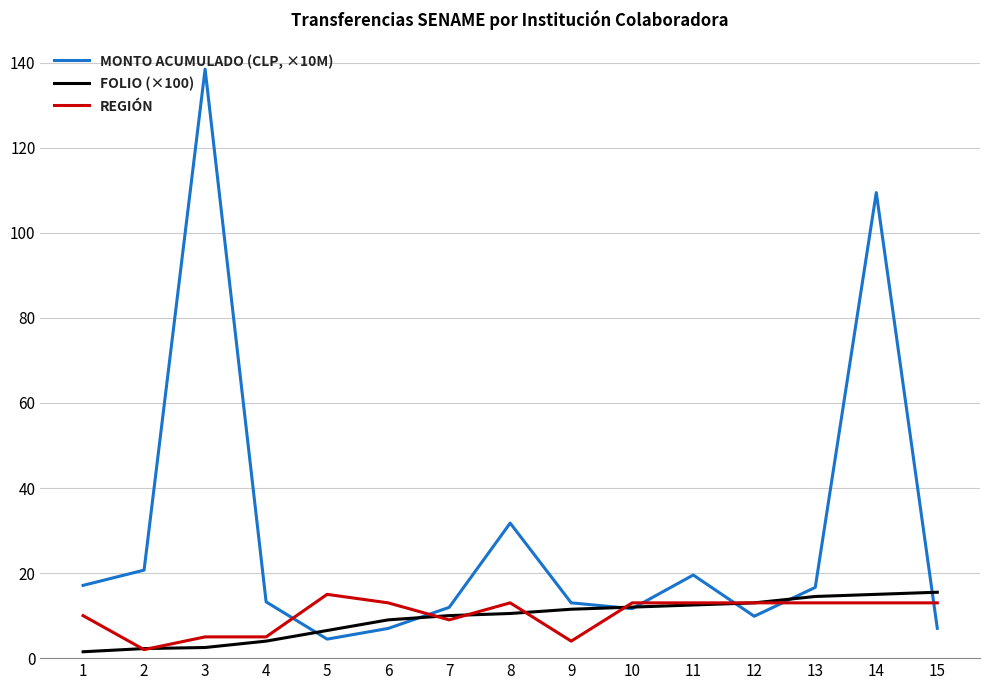

List the series in order of their peak value, highest first.

MONTO ACUMULADO (CLP, ×10M), FOLIO (×100), REGIÓN